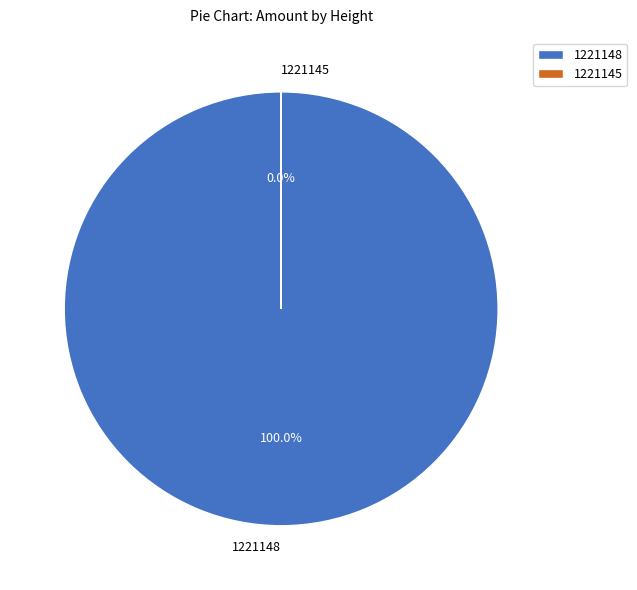

To the nearest percent, what is the difference between the 1221148 and 1221145 slice percentages?

100%